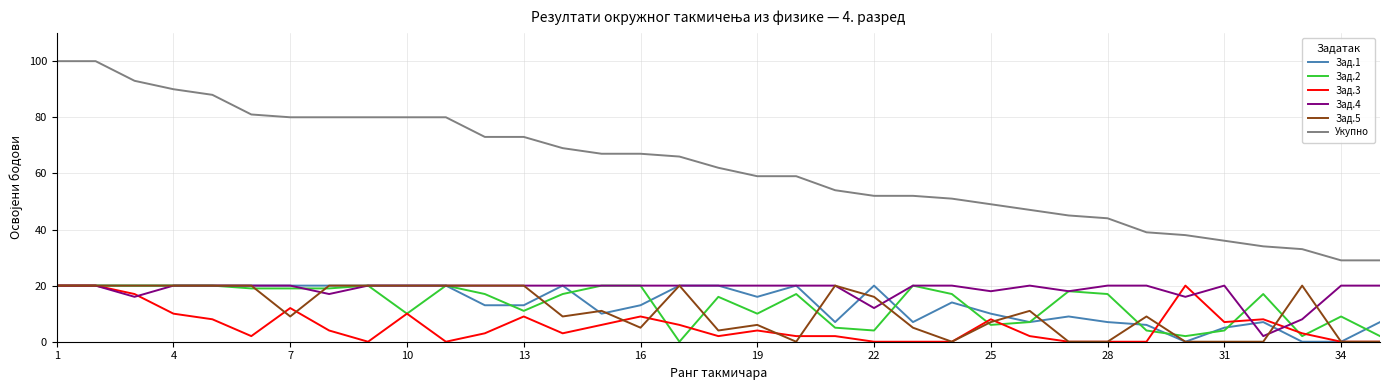

True or false: Зад.3 and Укупно cross at least once.

False